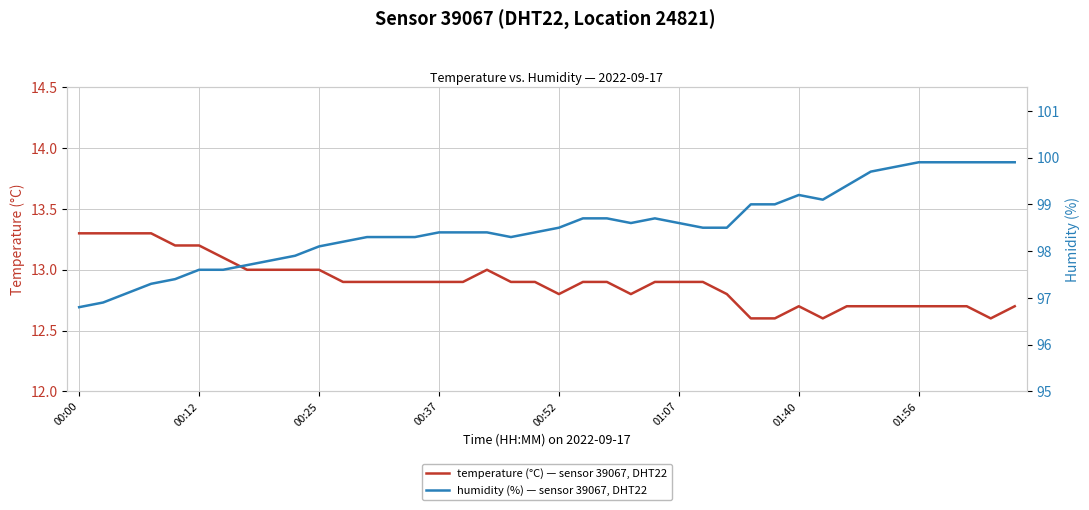

The temperature (°C) — sensor 39067, DHT22 series shows 8.5 at 28. True or false?

False